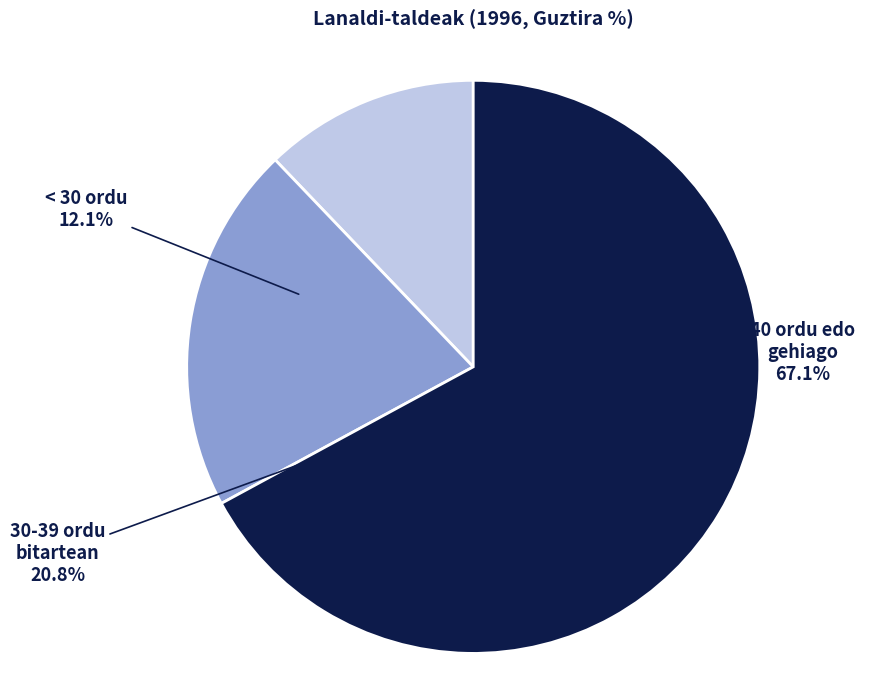

What percentage is the 30-39 ordu bitartean slice, to the nearest percent?

21%